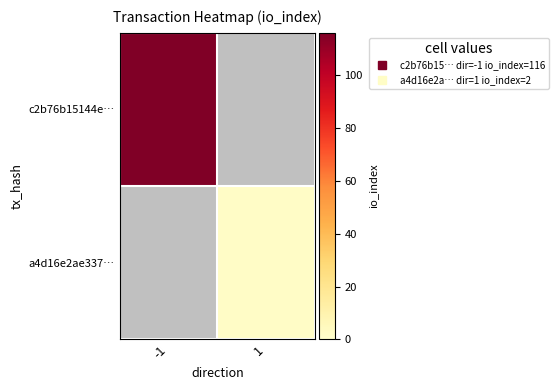

Which category has the lowest value across all series?

1